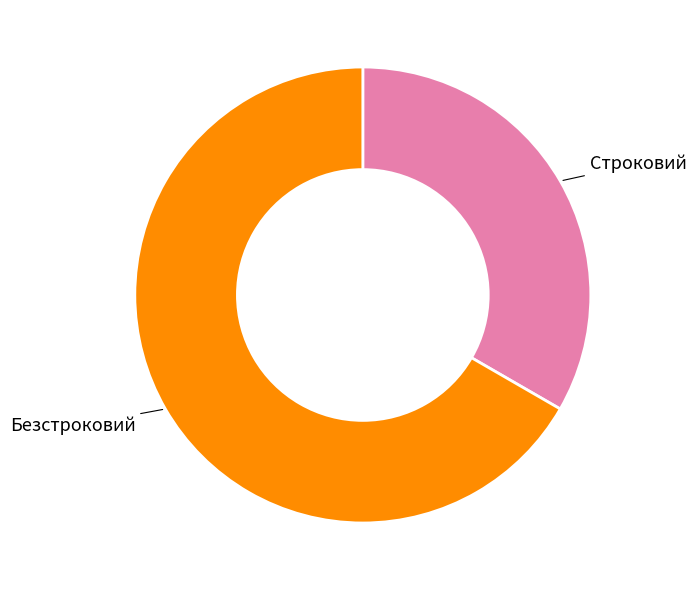

True or false: Строковий accounts for 33% of the total.

True